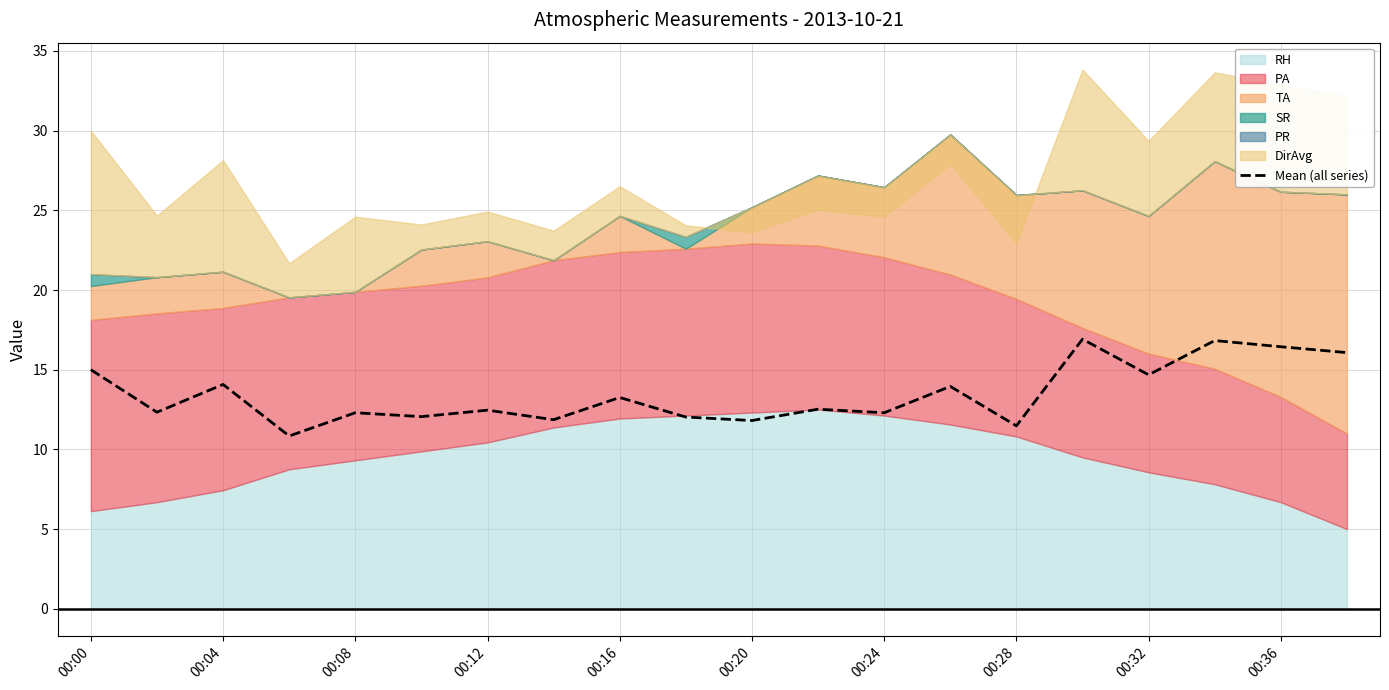

What is the lowest value of the Mean (all series) series?

10.8